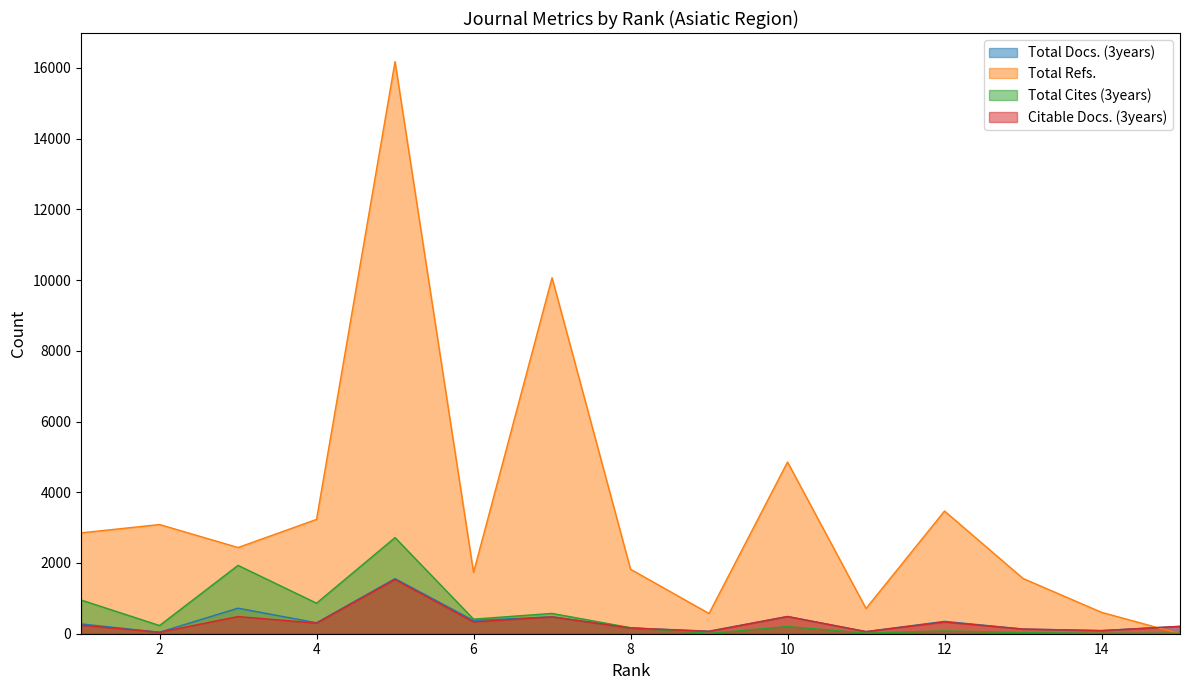

What is the average value of the Total Cites (3years) series?

548